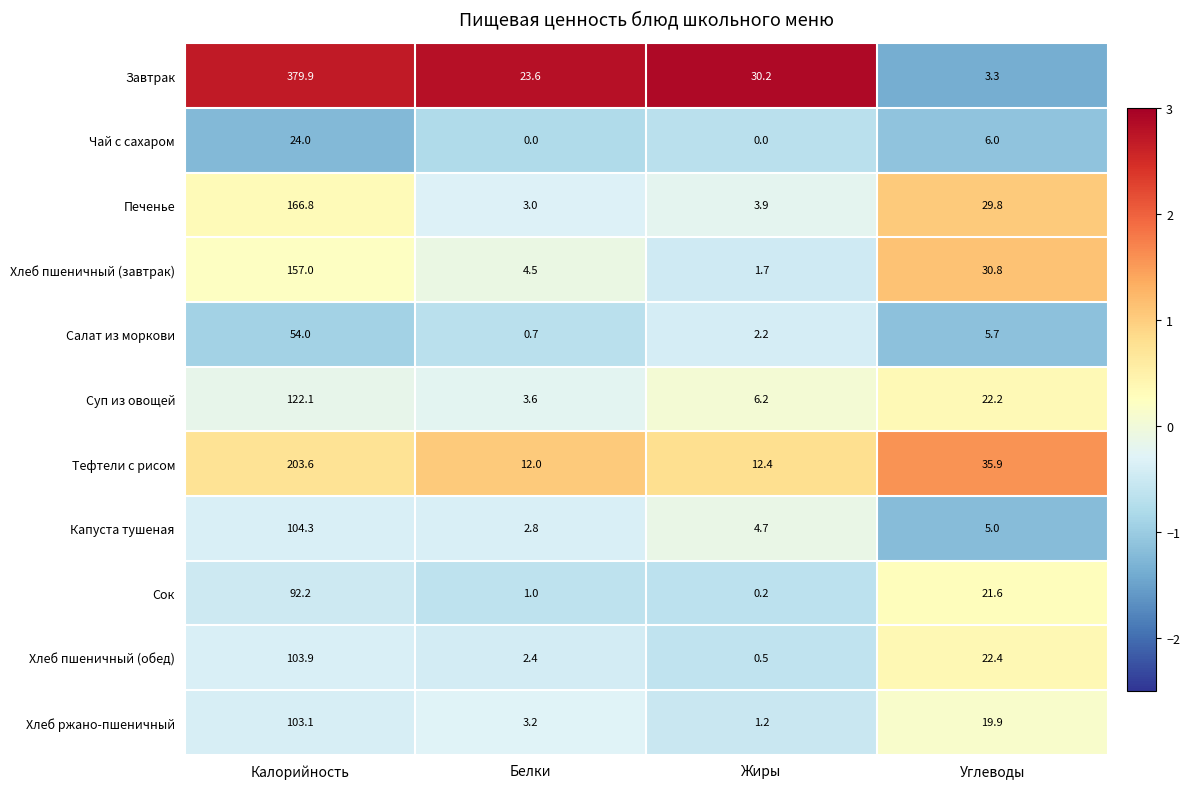

Rank the series by their maximum value, from lowest to highest.

Чай с сахаром, Салат из моркови, Сок, Хлеб ржано-пшеничный, Хлеб пшеничный (обед), Капуста тушеная, Суп из овощей, Хлеб пшеничный (завтрак), Печенье, Тефтели с рисом, Завтрак